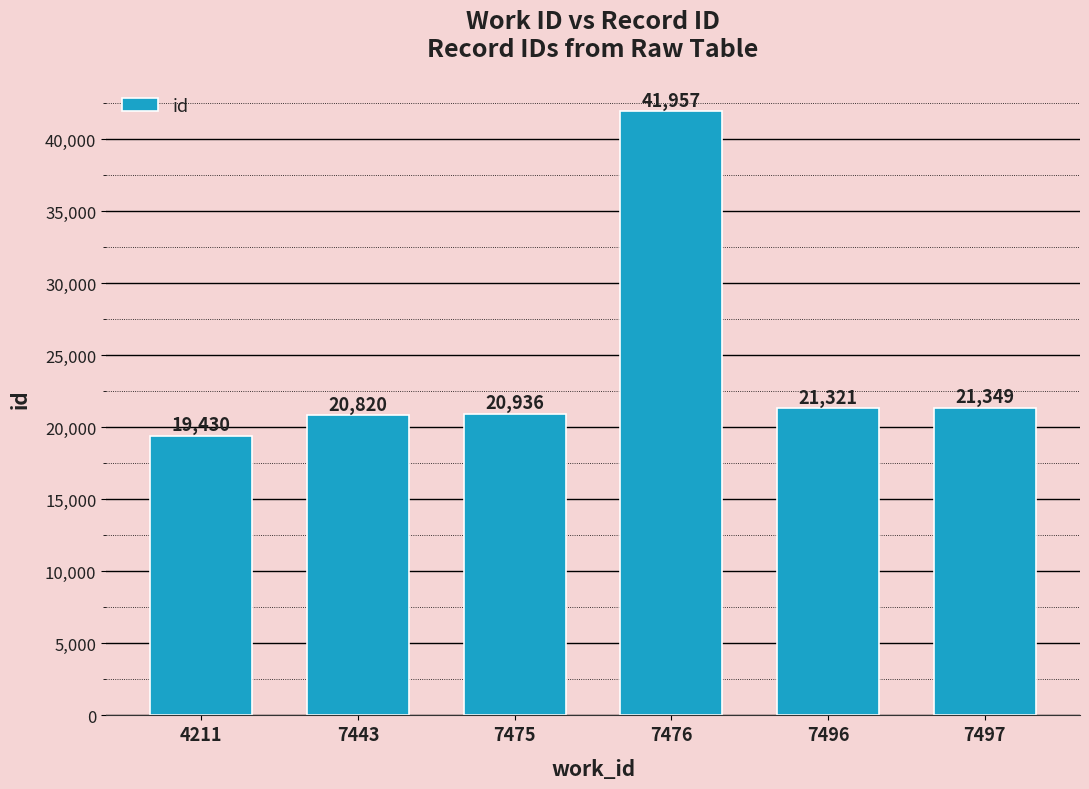

Is it true that the value at 7443 is 9307?

False